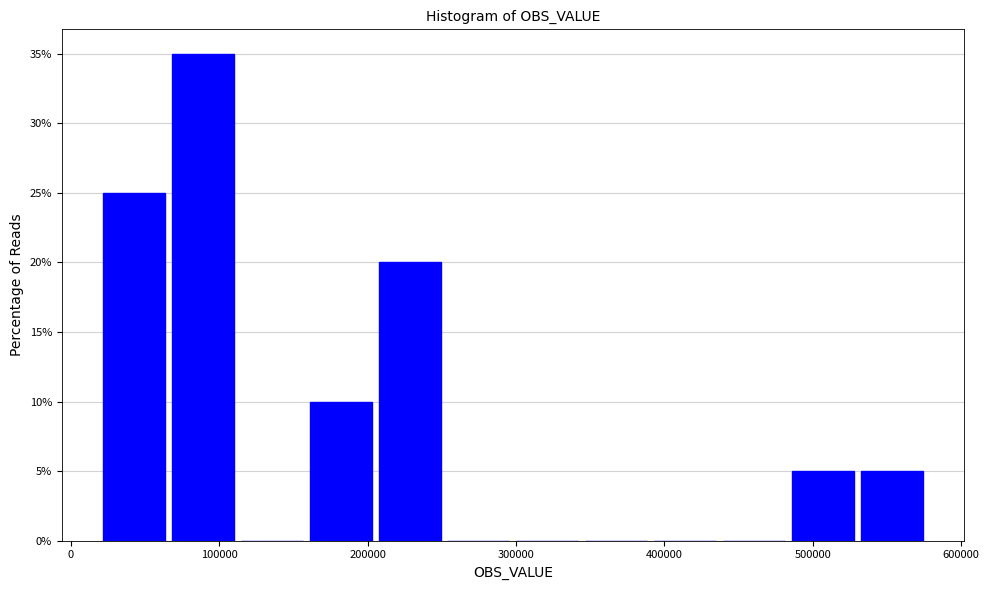

What is the height of the bar covering 210000 to 250000 on the x-axis? Neither the bar edges nor the heights are printed on the chart, so give them approximately, as read against the axes.

20